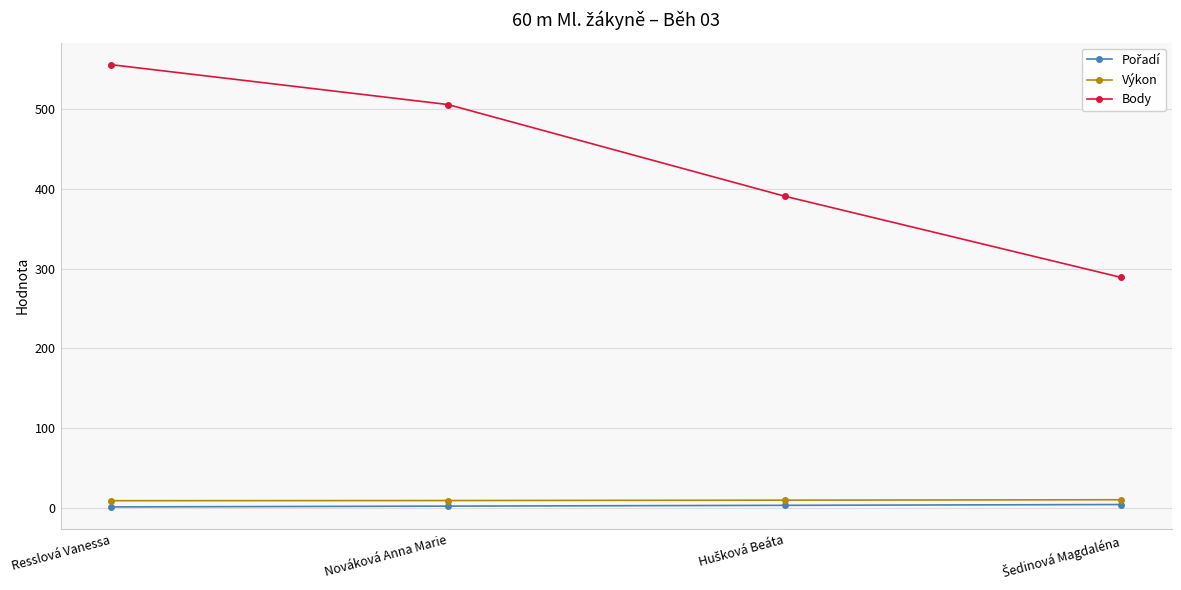

At how many categories does at least one series exceed 62?

4